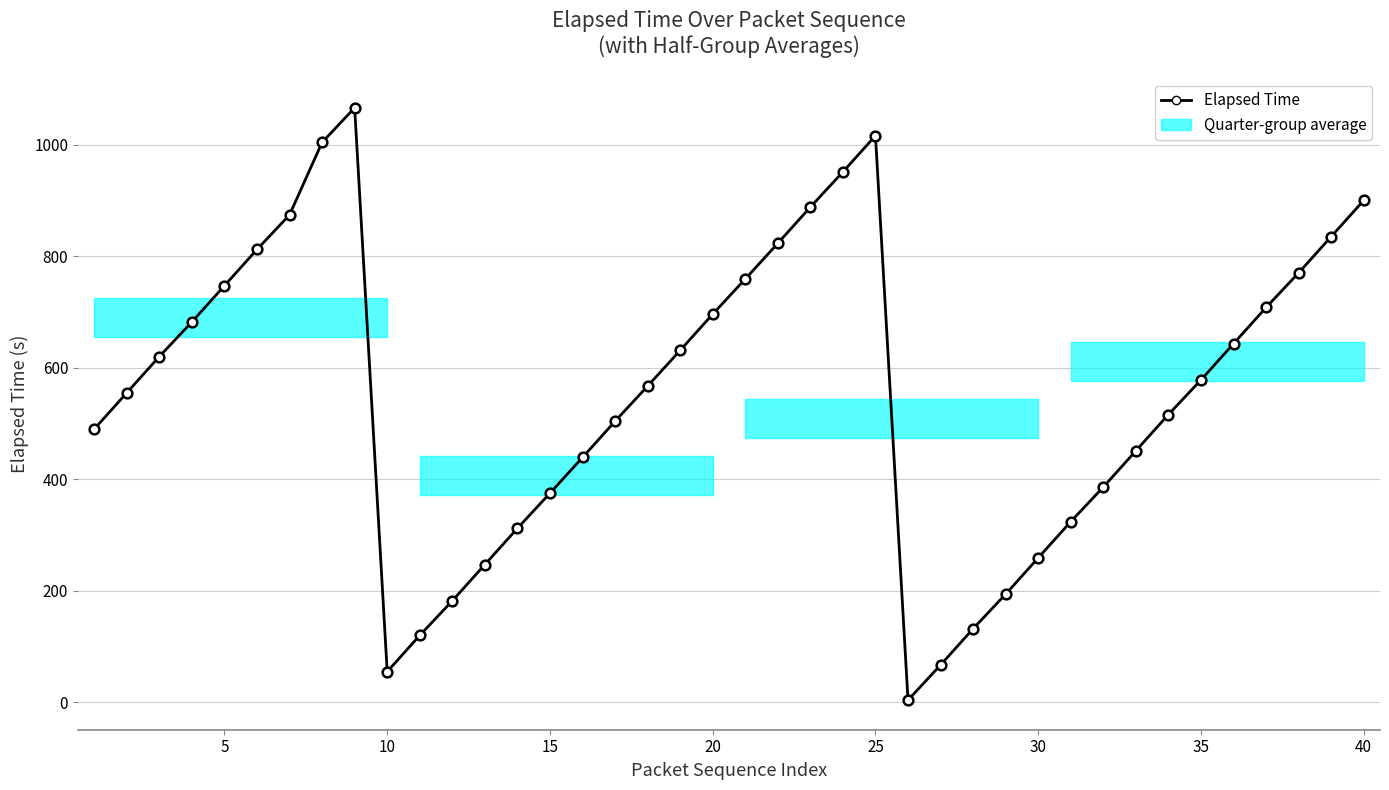

How many points are lower than both their immediate neighbors (excluding endpoints)?

2